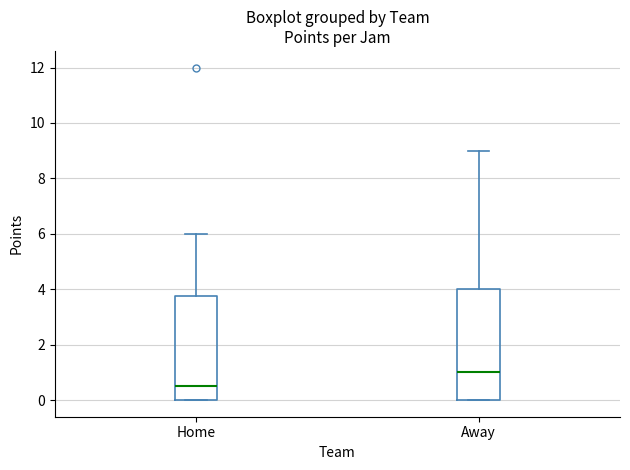

Which box's median line is the highest?

Away